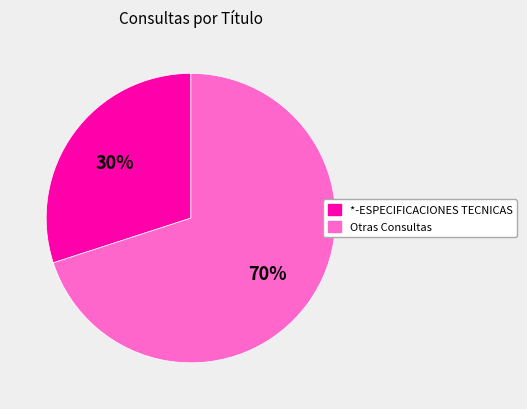

Does any single category account for the majority?

Yes